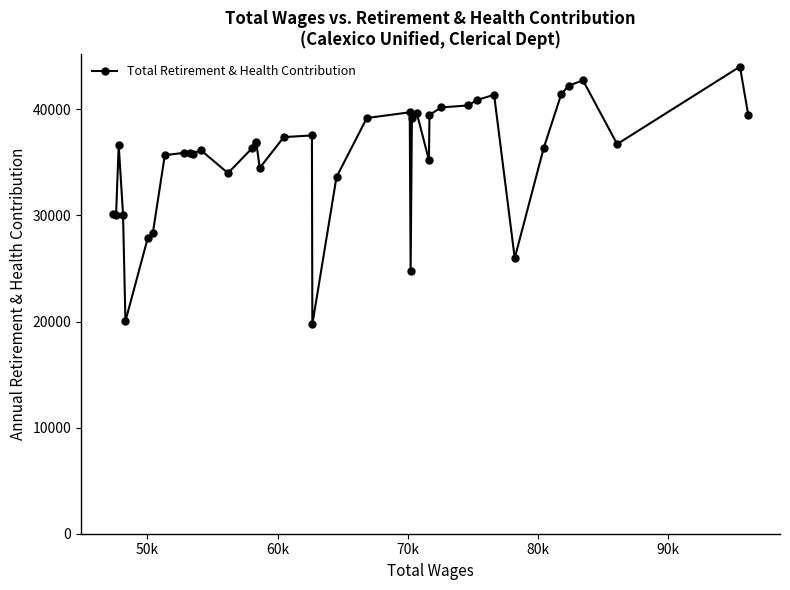

True or false: there are more than 2 points higher than both neighbors.

True